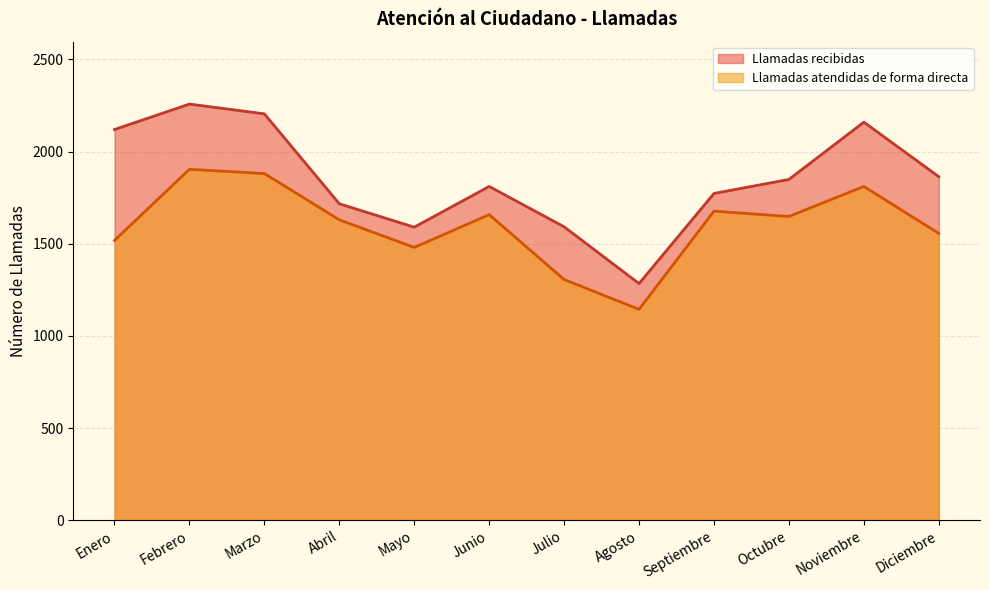

What is the difference between the Llamadas atendidas de forma directa values at Octubre and Septiembre?

29